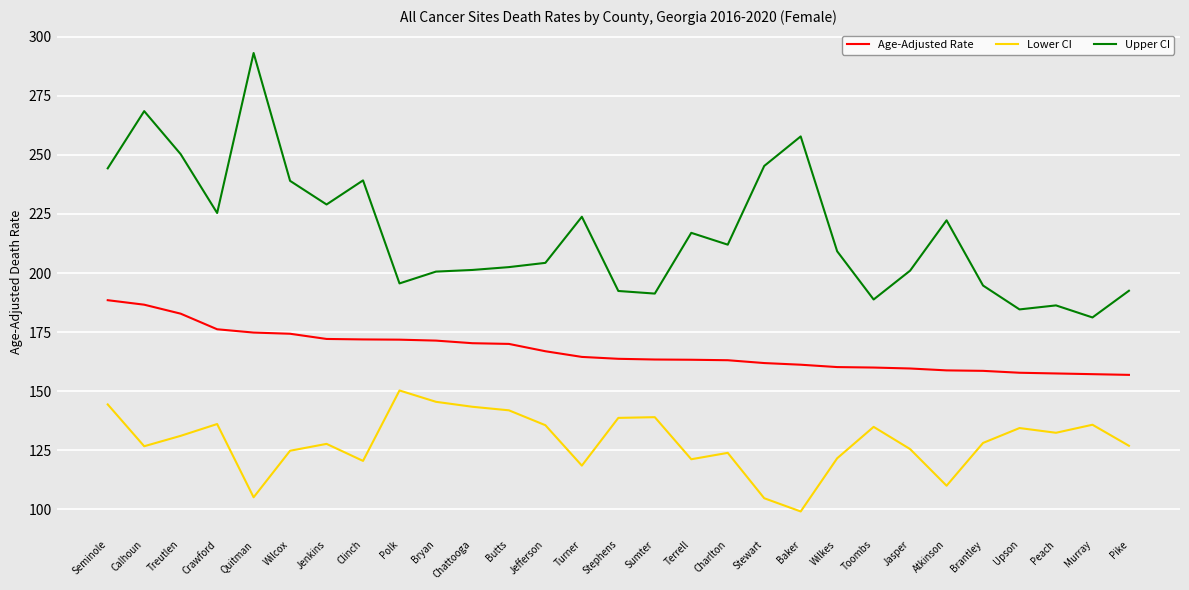

What is the spread (max minus min) of values at Wilkes?

87.6